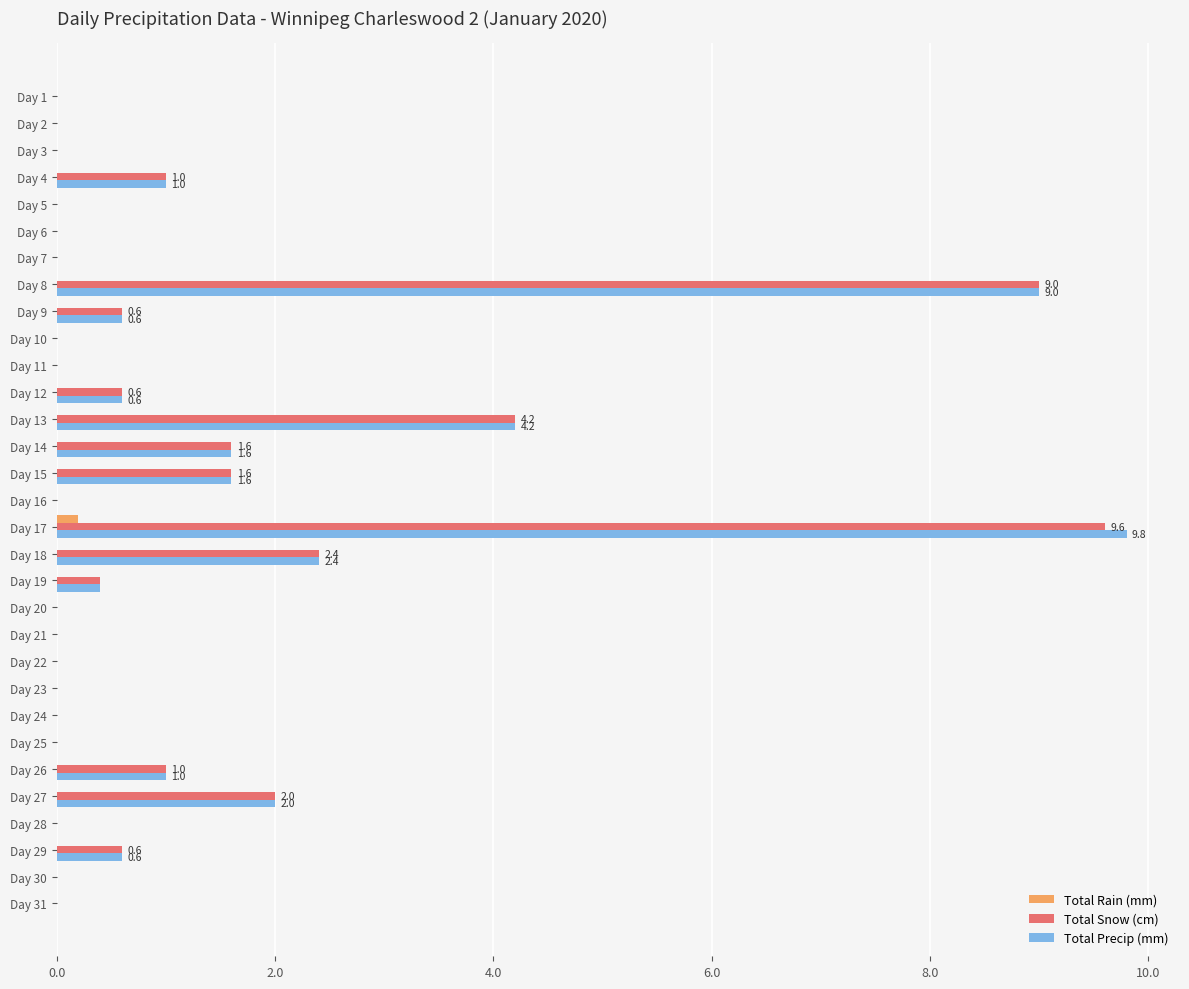

At which category is the sum across all series the highest?

Day 17